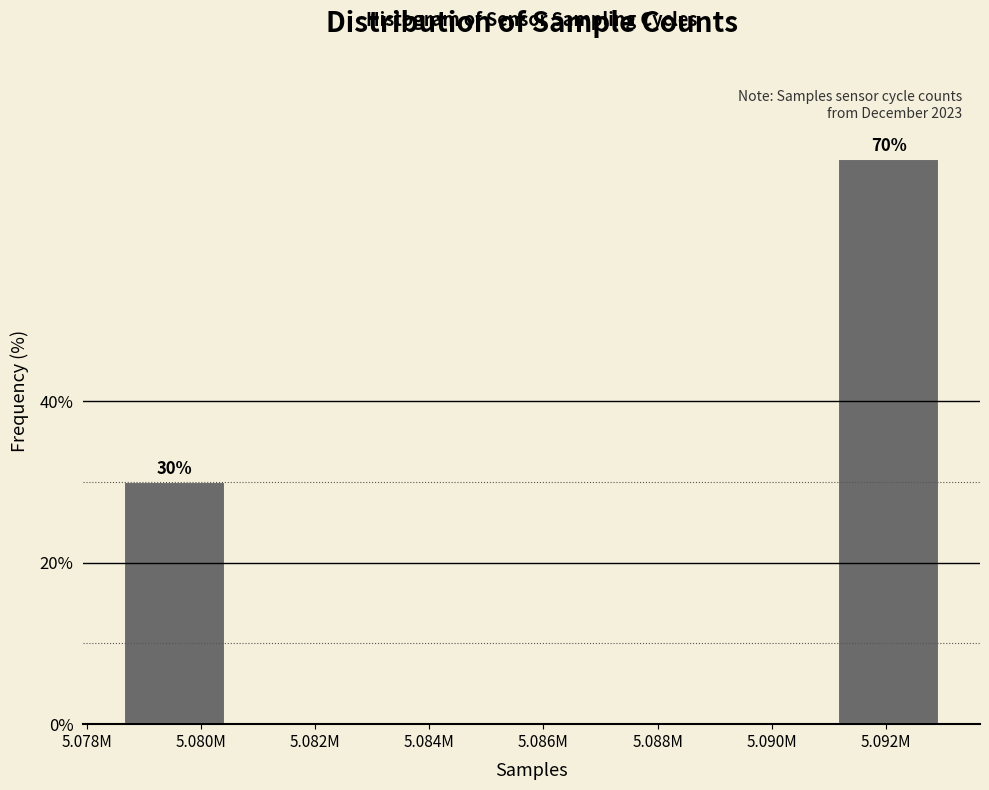

Reading left to right, transcribe all the data shown in this chart.

5.080M=30	5.082M=0	5.084M=0	5.086M=0	5.088M=0	5.090M=0	5.092M=70